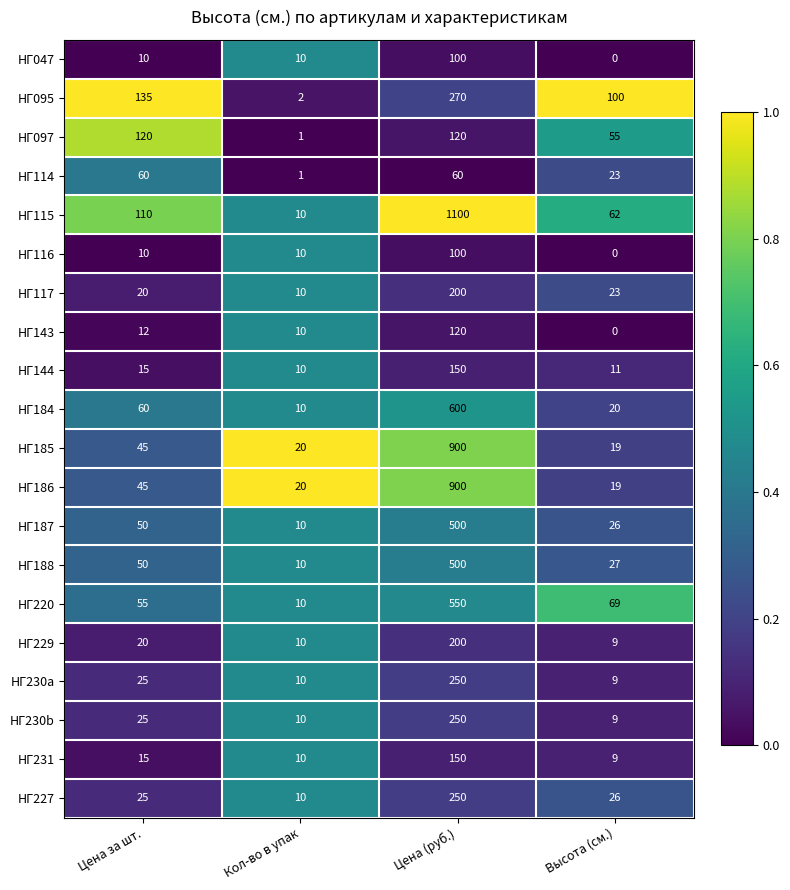

List the labels in order of НГ144 value, smallest first.

Кол-во в упак, Высота (см.), Цена за шт., Цена (руб.)